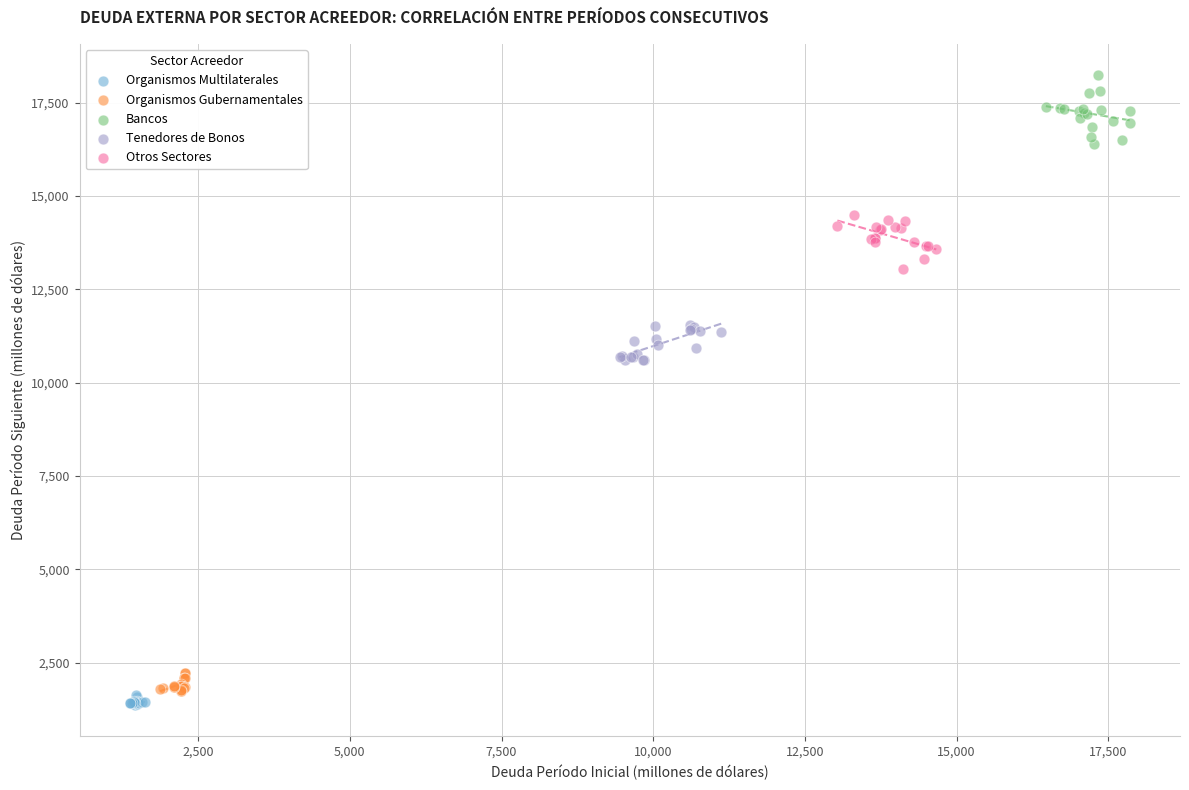

Which series contains the highest Y value?

Bancos